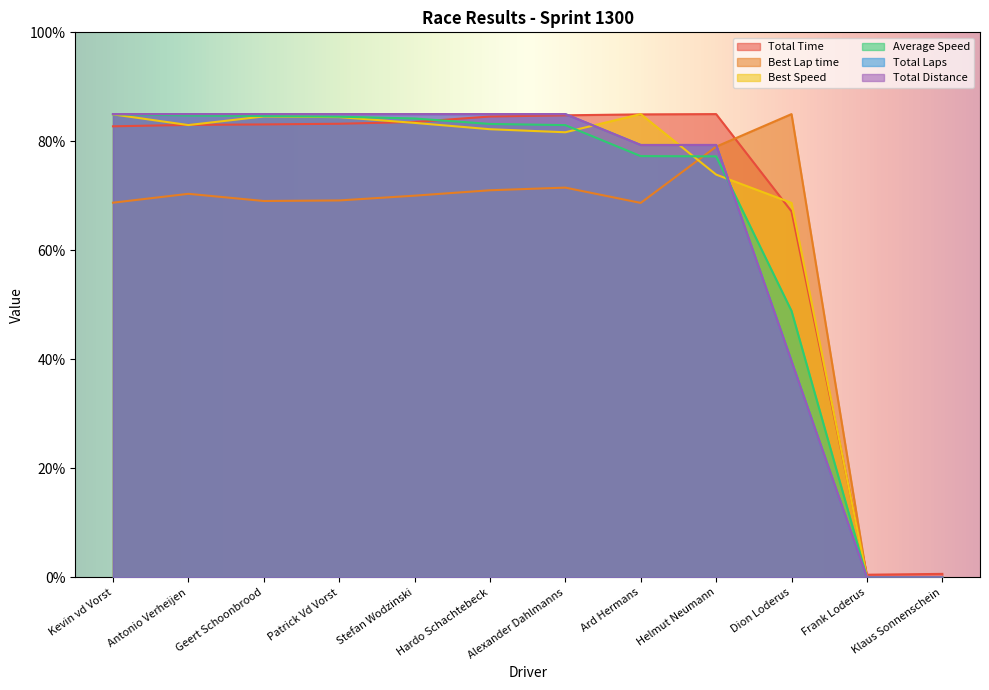

The Best Lap time series shows 68.7 at Kevin vd Vorst. True or false?

True